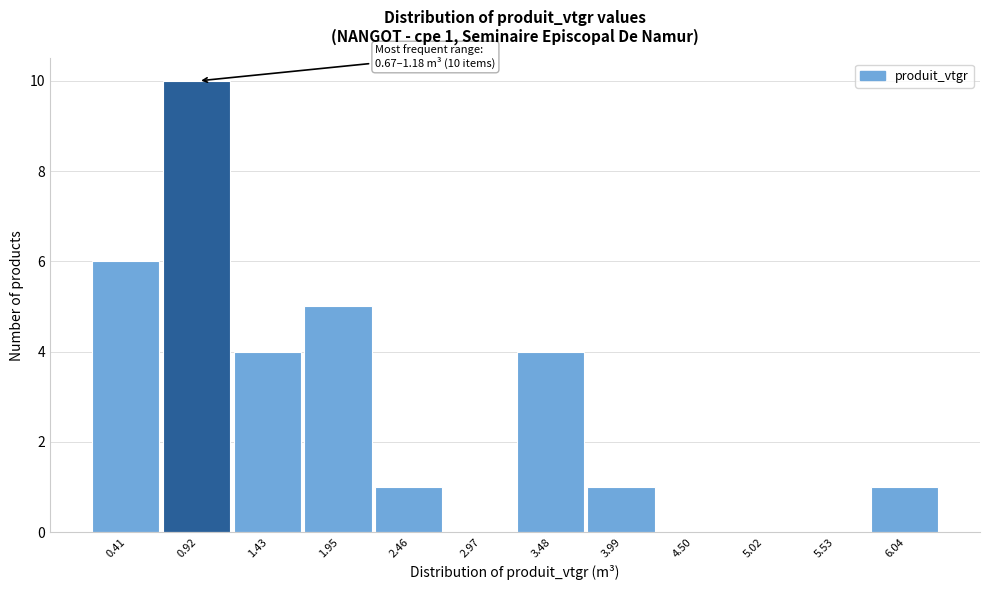

Over which range of the x-axis is the bar tallest?

0.7 to 1.2